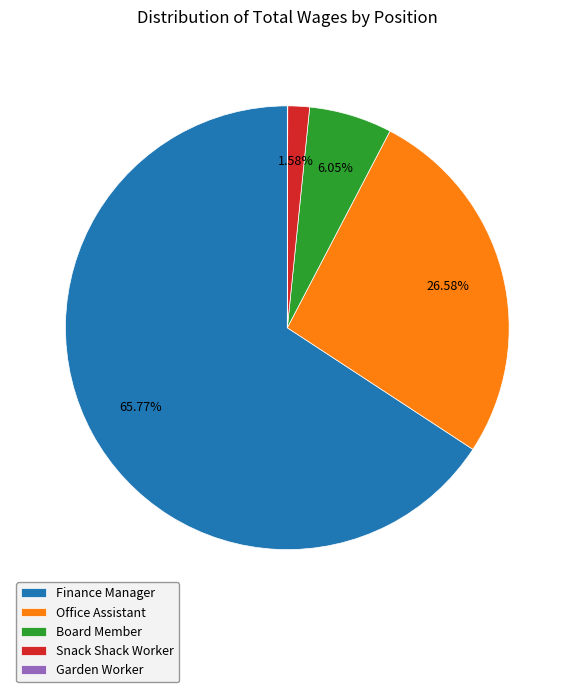

To the nearest percent, what portion does Board Member represent?

6%